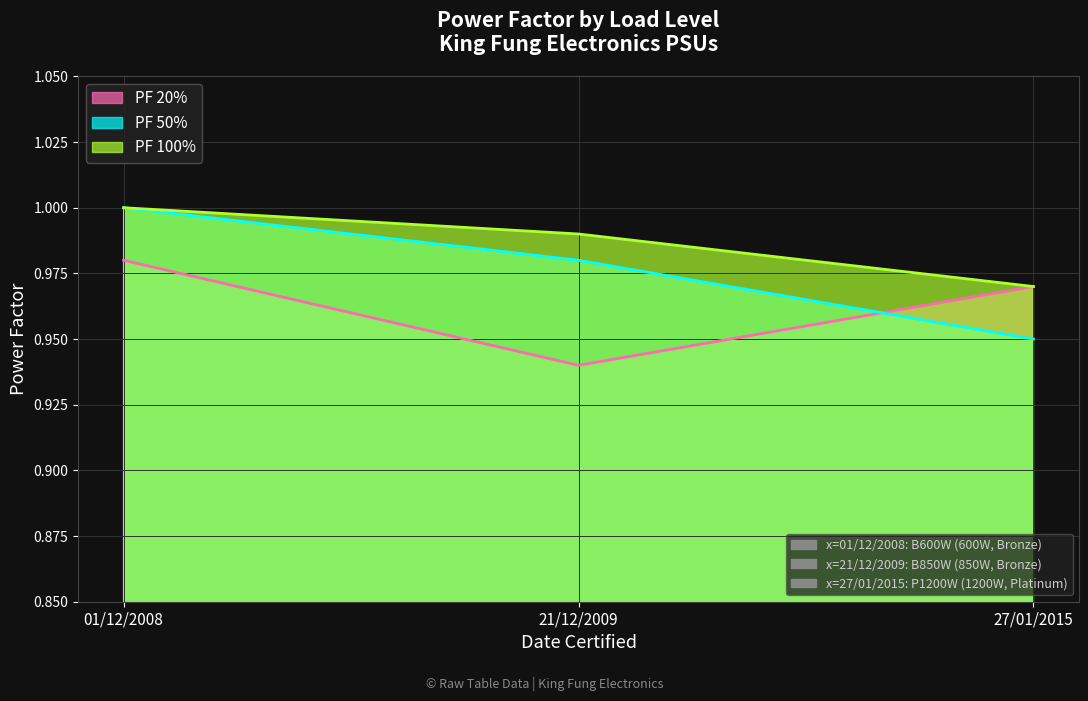

Reading left to right, transcribe all the data shown in this chart.

PF 20%: 1.0	0.9	1.0
PF 50%: 1.0	1.0	0.9
PF 100%: 1.0	1.0	1.0